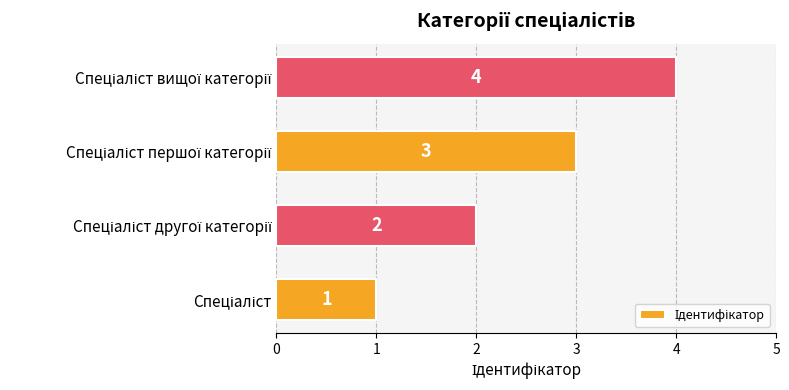

What is the greatest value displayed?

4